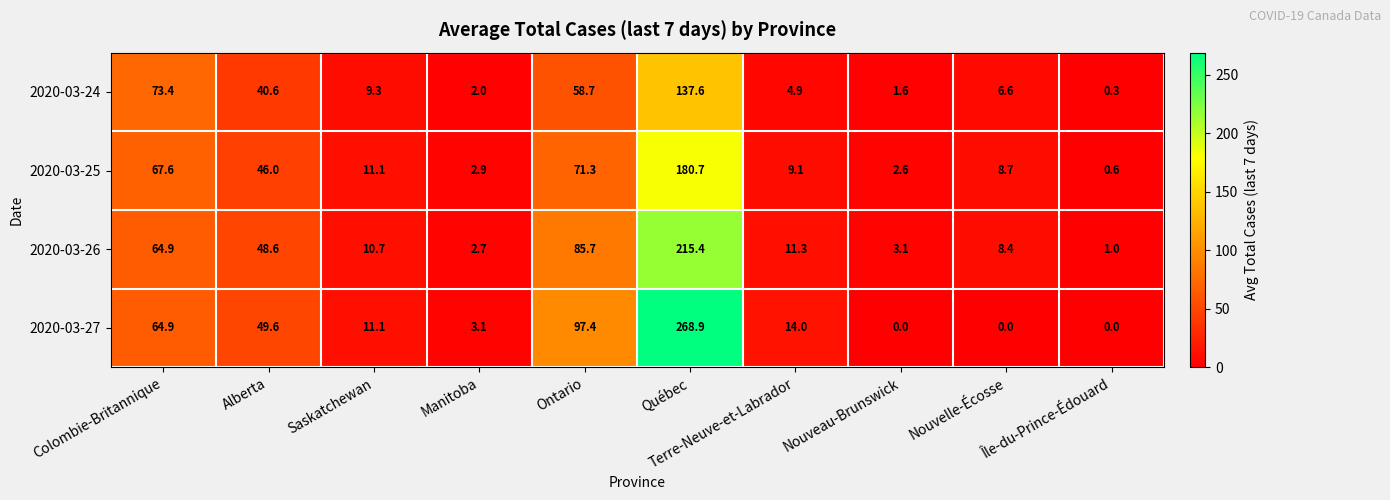

What is the approximate value of 2020-03-27 at Saskatchewan?

11.1